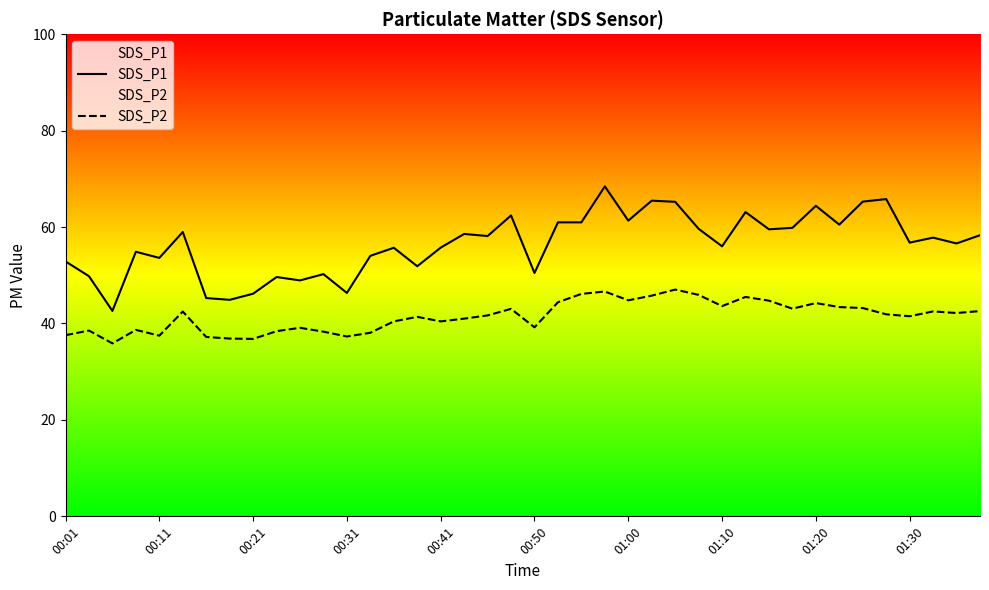

What is the smallest value displayed?

35.9